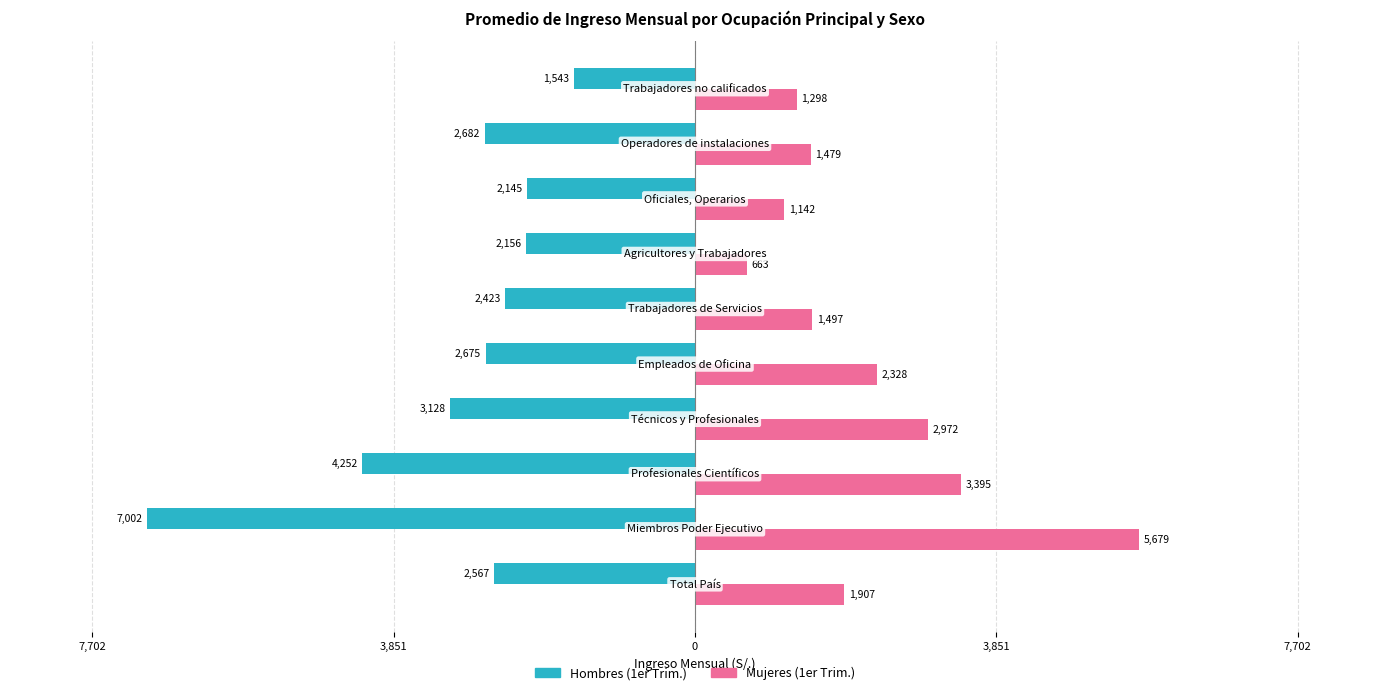

What are all the series names shown in the legend?

Hombres (1er Trim.), Mujeres (1er Trim.)